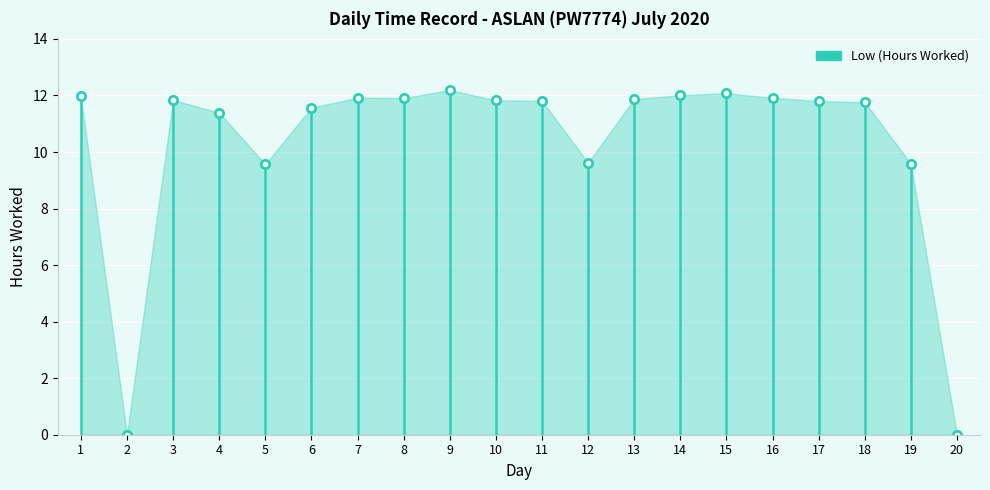

Which has a higher value, 5 or 17?

17